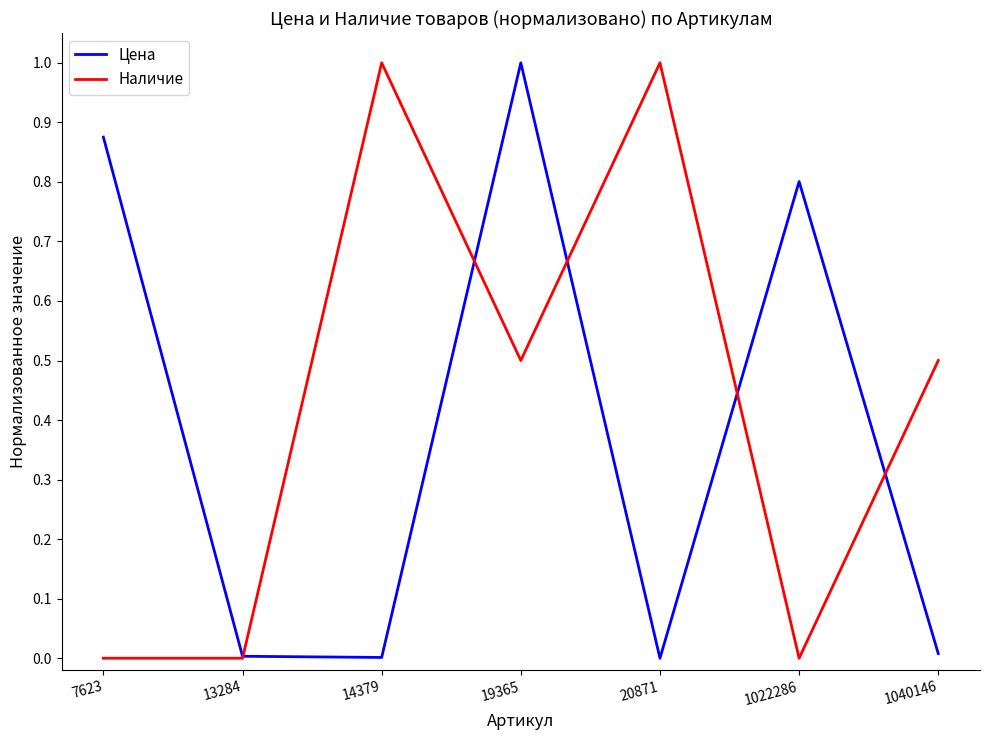

What is the total value across all series at 20871?

1.0